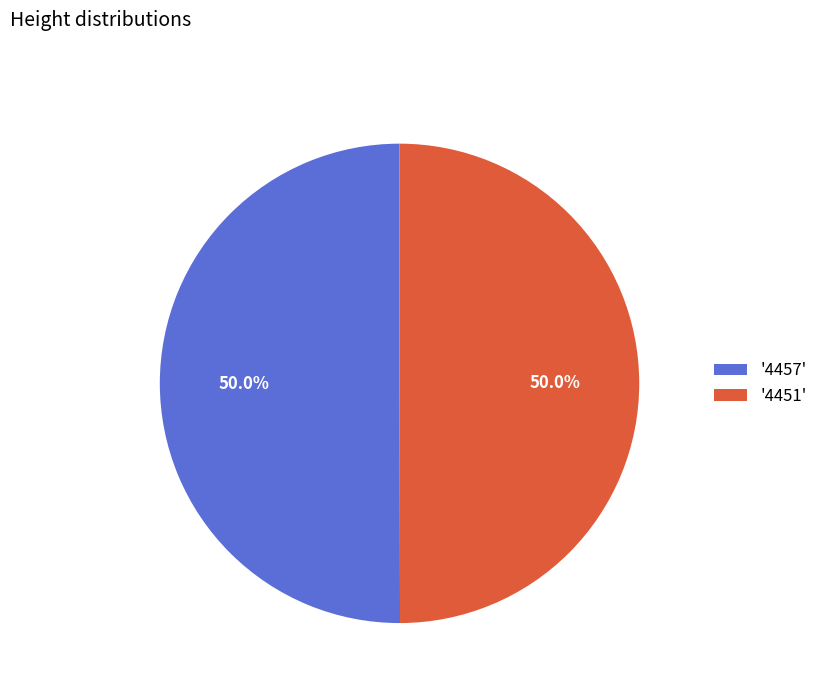

Do '4451' and '4457' together represent more than half of the pie?

Yes